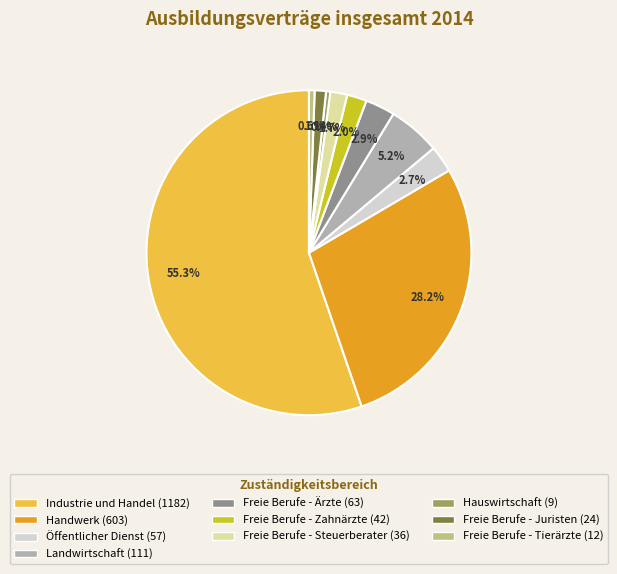

How many segments does this pie chart have?

10